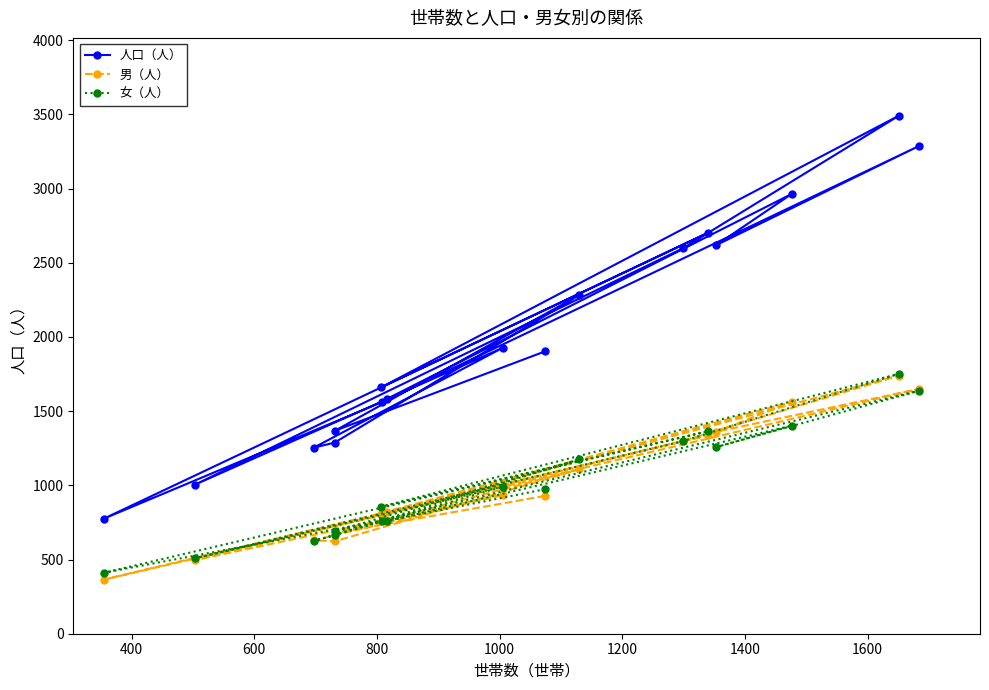

Which series has the largest total across all categories?

人口（人）